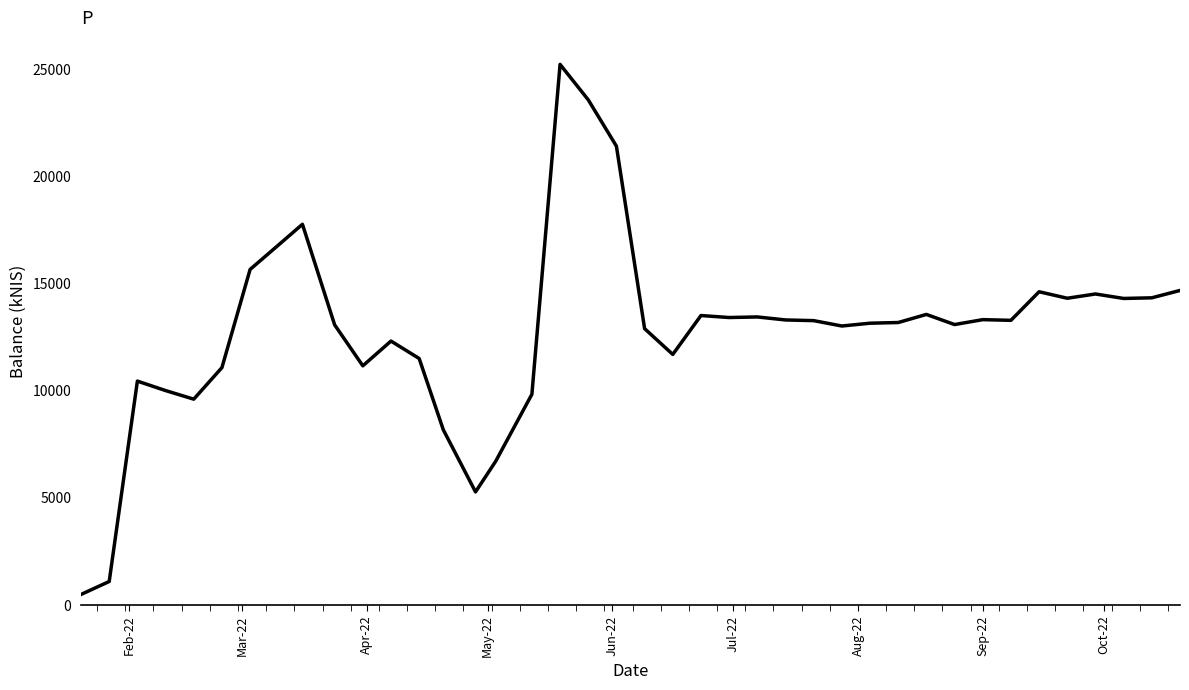

What is the maximum value shown in the chart?

25218.9